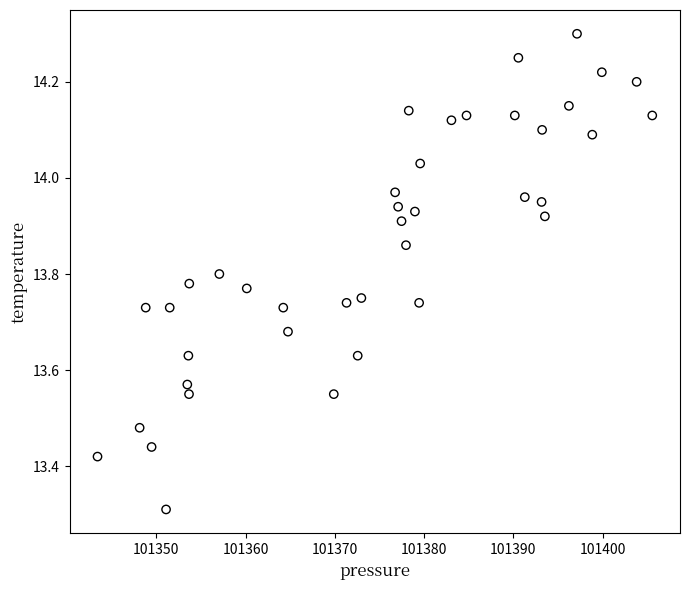

What is the range of Y values (max minus min)?

1.0